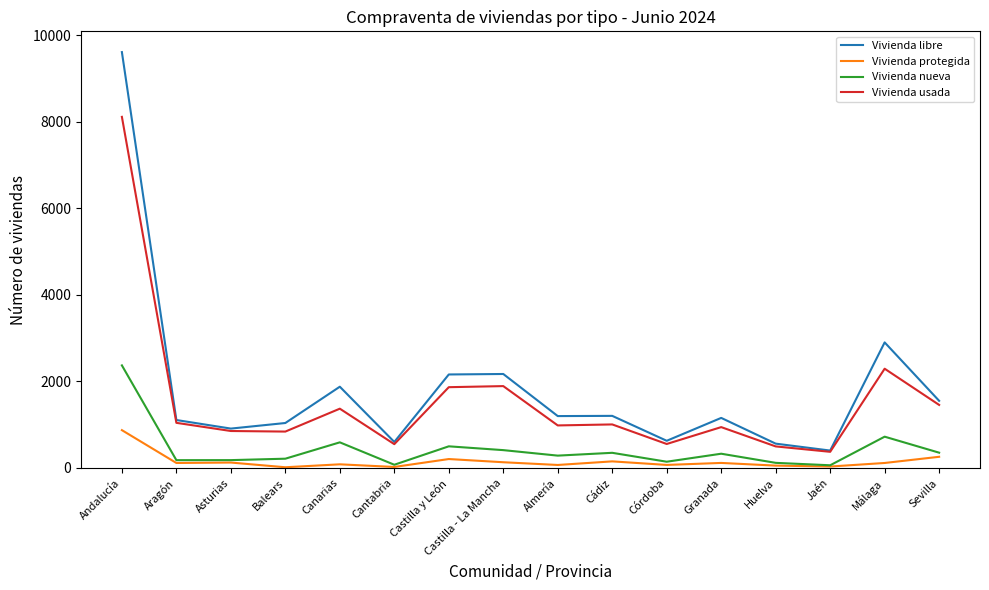

True or false: Vivienda libre has a value of 1109 at Aragón.

True